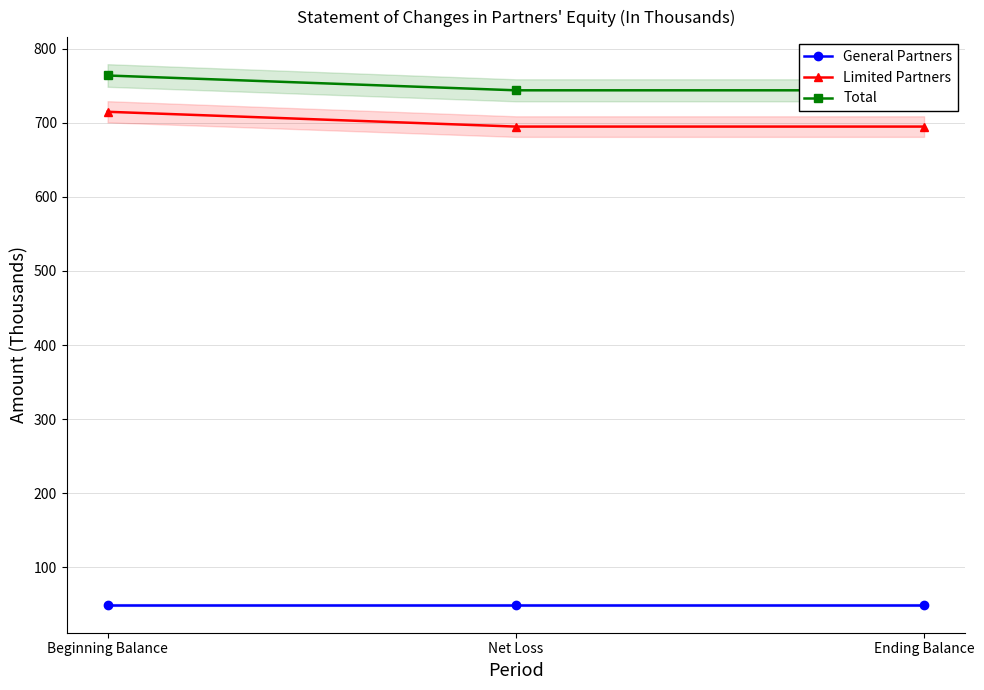

Which series has the widest spread of values?

Limited Partners